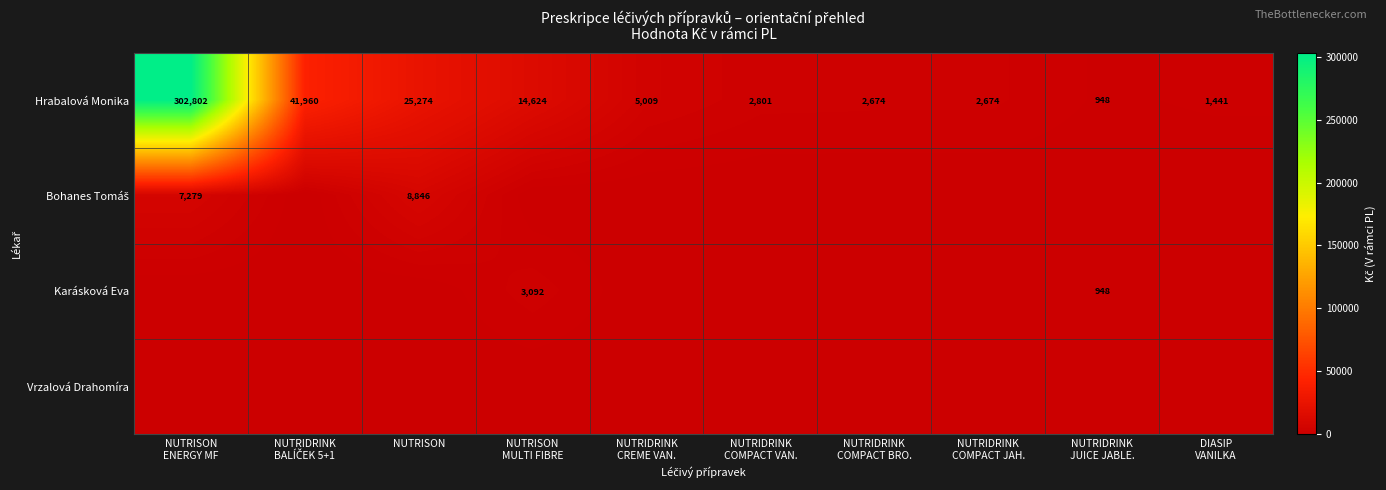

The value of Hrabalová Monika at NUTRISON is 25274. True or false?

True